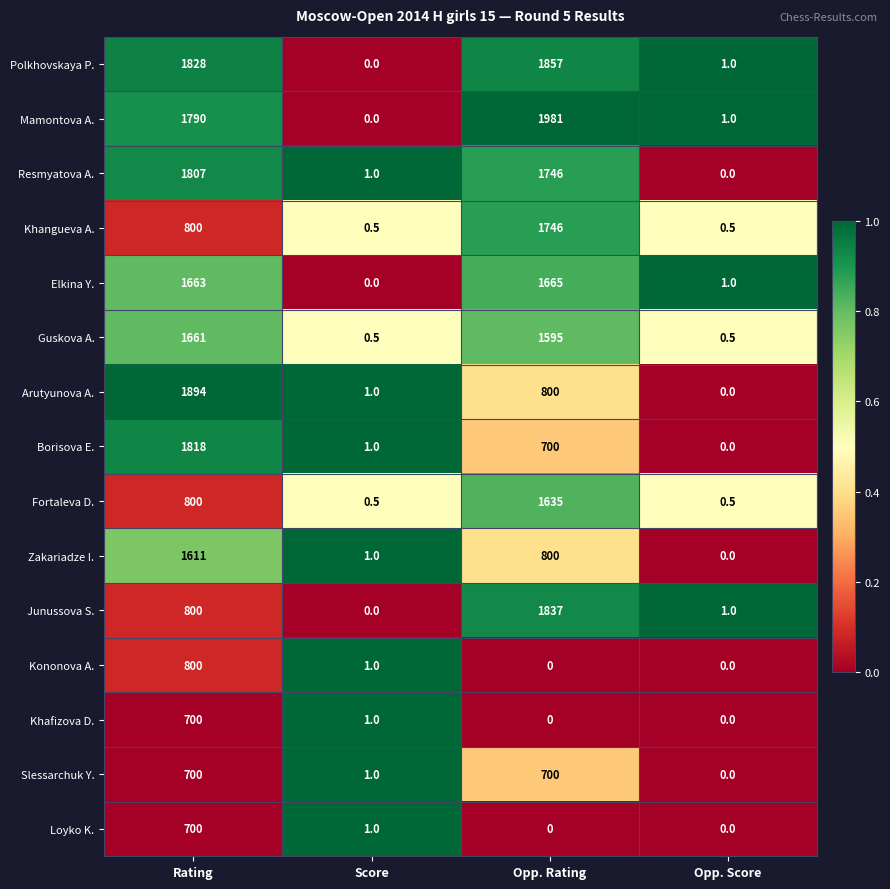

What is the maximum value for Junussova S.?

1837.0